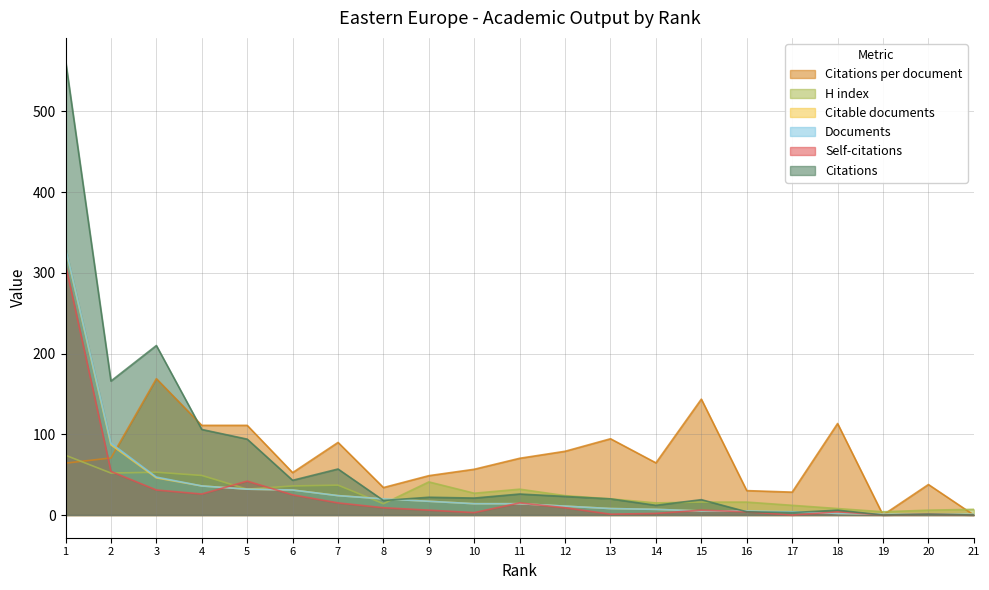

Between 12 and 21, which series saw the biggest shift?

Citations per document